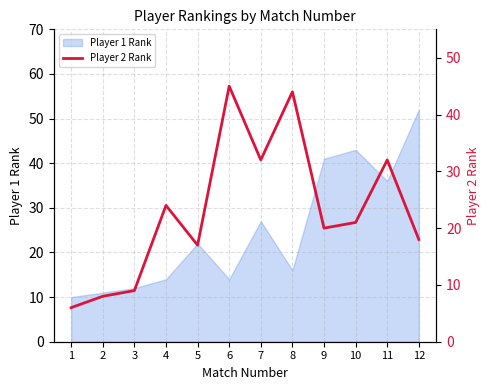

What is the change in value from 4 to 11?

+8